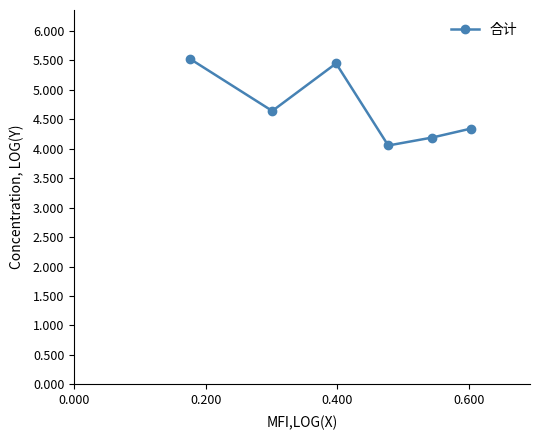

Reading left to right, list all the values displayed in this chart.

5.5	4.6	5.4	4.1	4.2	4.3